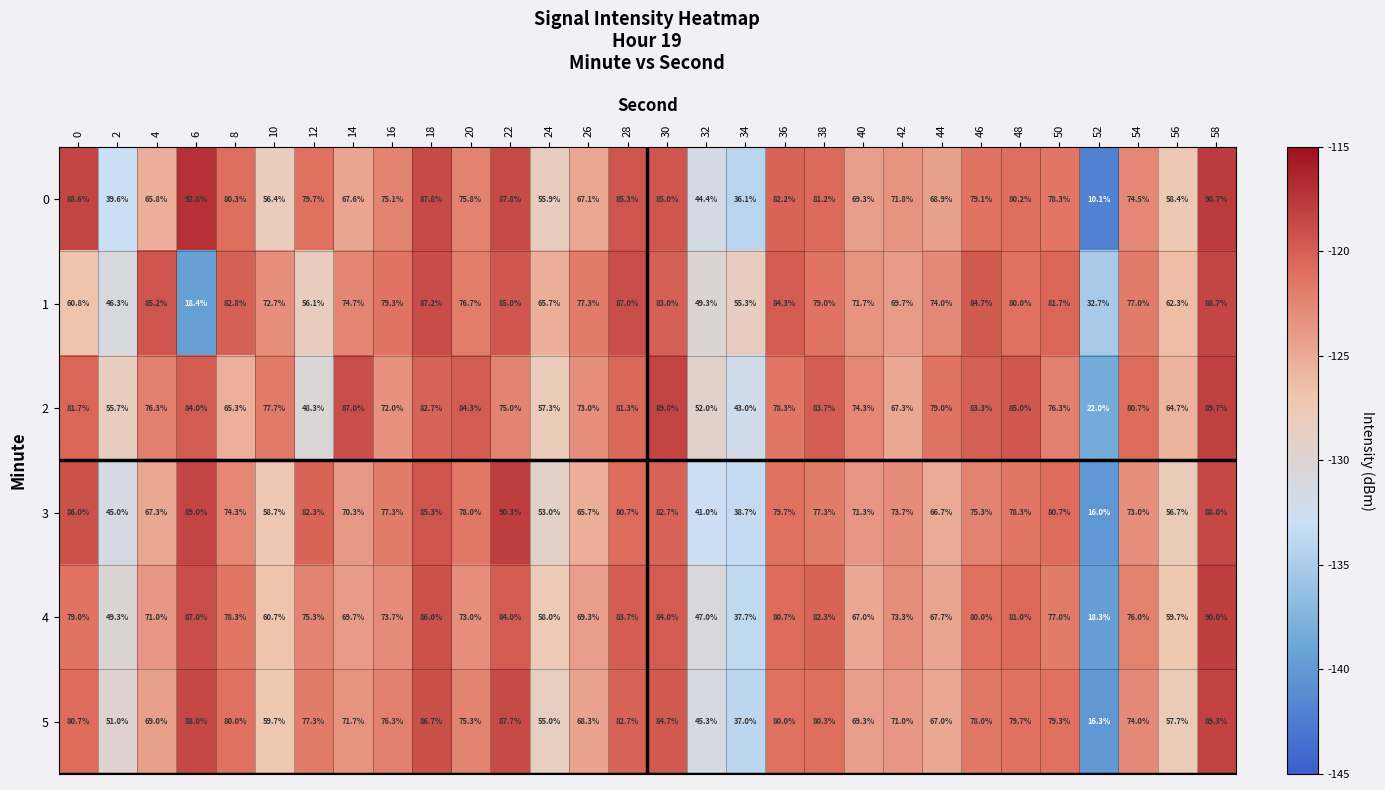

What is the approximate value of 2 at 48?

85.0